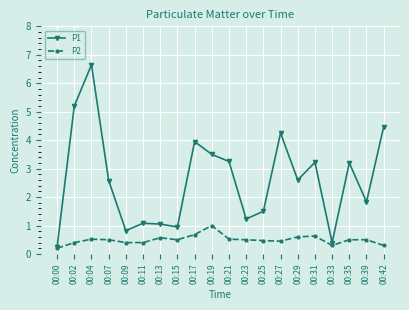

True or false: P2 has a value of 1.0 at 00:19.

True